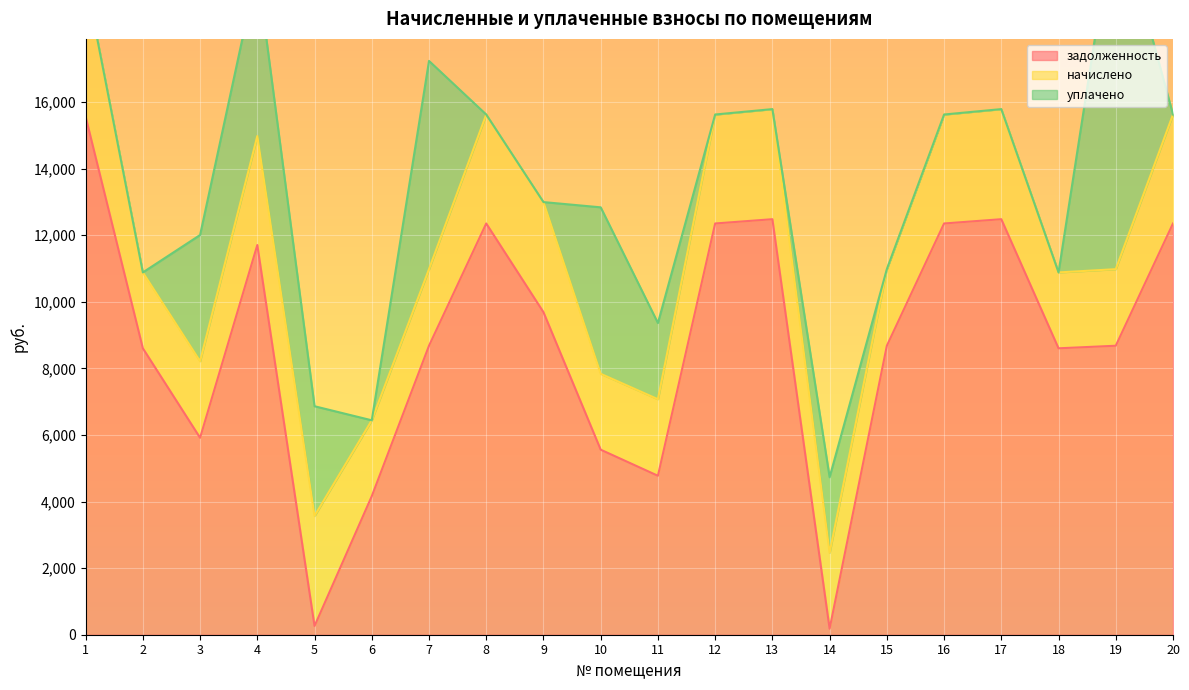

Reading left to right, extract all data points from this chart.

задолженность: 15562.1	8602.8	5914.8	11705.1	262.4	4160.7	8679.8	12352.1	9687.9	5557.6	4773.8	12352.1	12480.5	180.6	8679.8	12352.1	12480.5	8602.8	8679.8	12352.1
начислено: 4123.2	2279.4	2299.8	3272.8	3306.7	2279.4	2299.8	3272.8	3306.7	2279.4	2299.8	3272.8	3306.7	2279.4	2299.8	3272.8	3306.7	2279.4	2299.8	3272.8
уплачено: 0.0	0.0	3791.0	5000.0	3293.6	0.0	6255.0	0.0	0.0	5000.0	2288.0	0.0	0.0	2270.0	0.0	0.0	0.0	0.0	10978.8	0.0